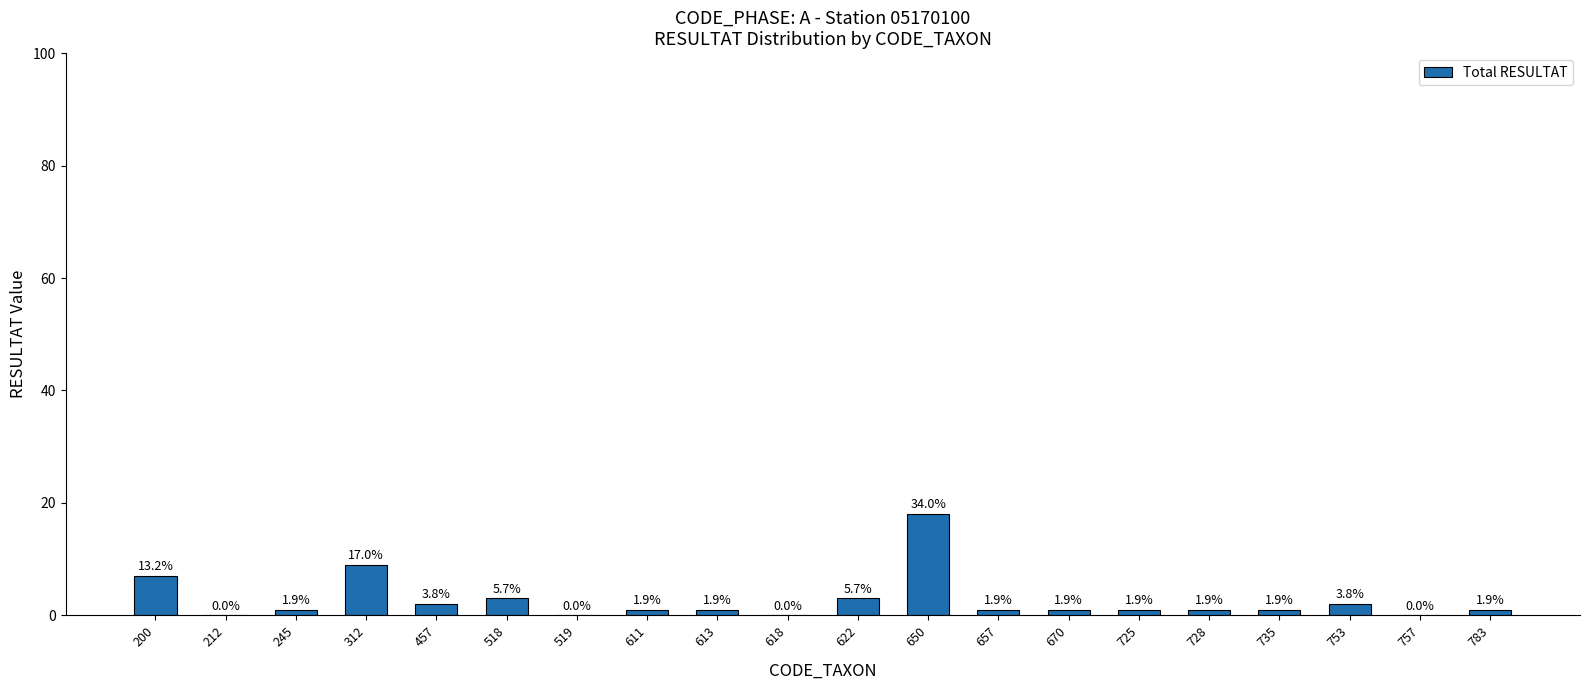

Are the bars horizontal?

No